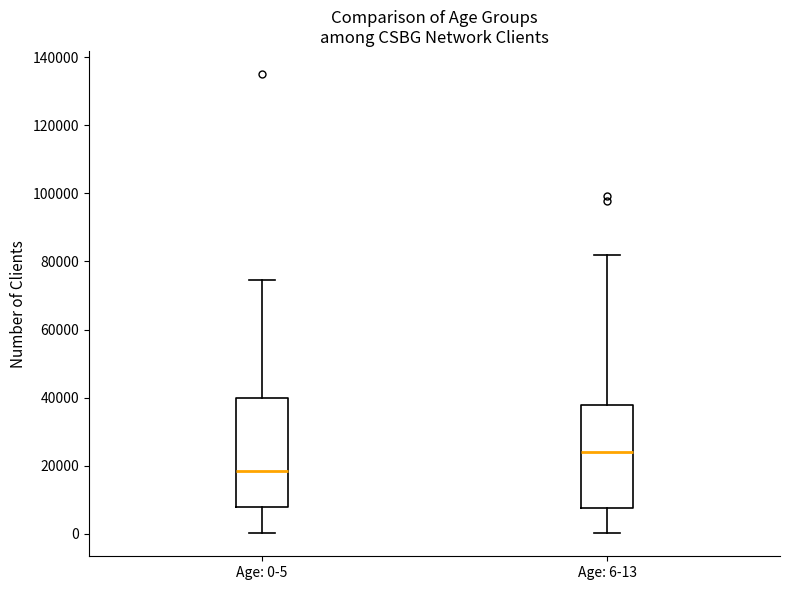

Which box's median line is the highest?

Age: 6-13